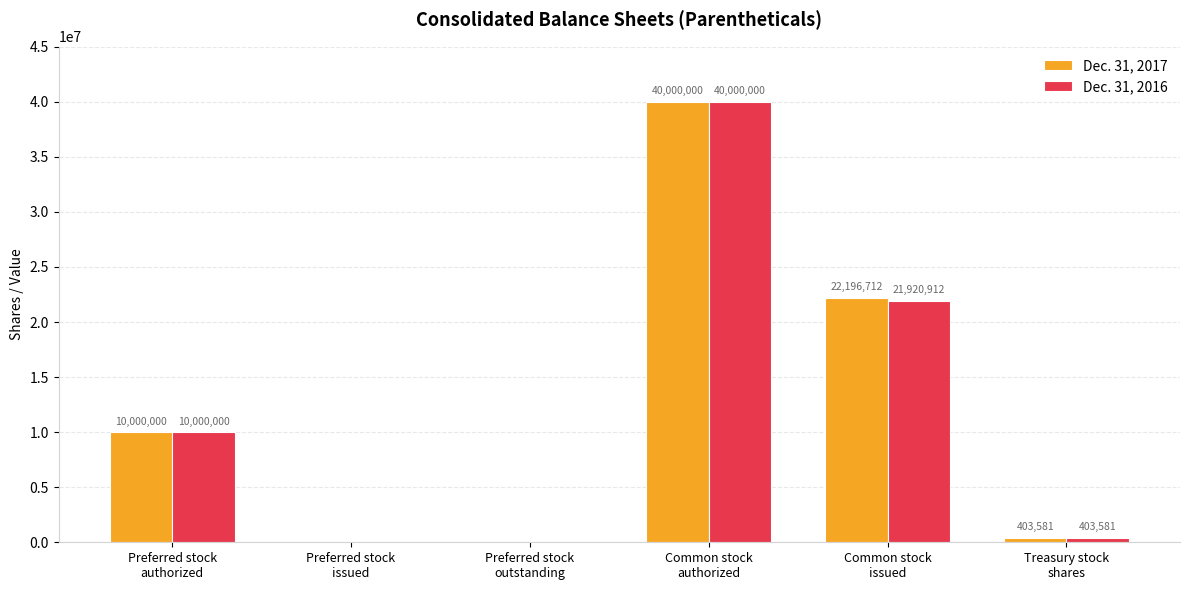

True or false: Dec. 31, 2016 has a value of 6889665 at Preferred stock
authorized.

False